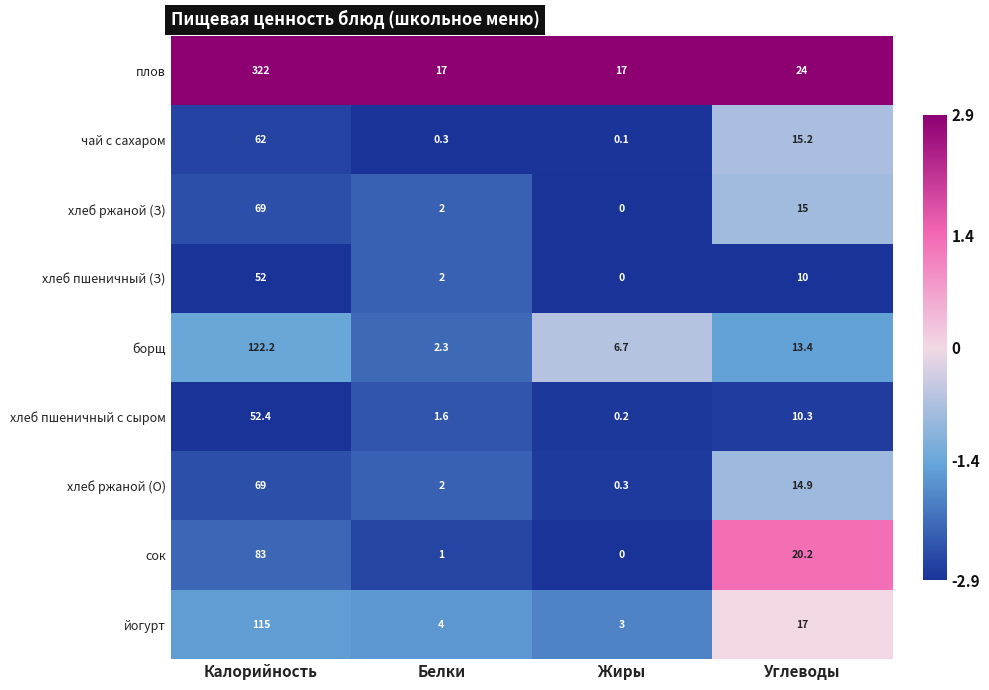

Rank the series at Углеводы from lowest to highest value.

хлеб пшеничный (З), хлеб пшеничный с сыром, борщ, хлеб ржаной (О), хлеб ржаной (З), чай с сахаром, йогурт, сок, плов